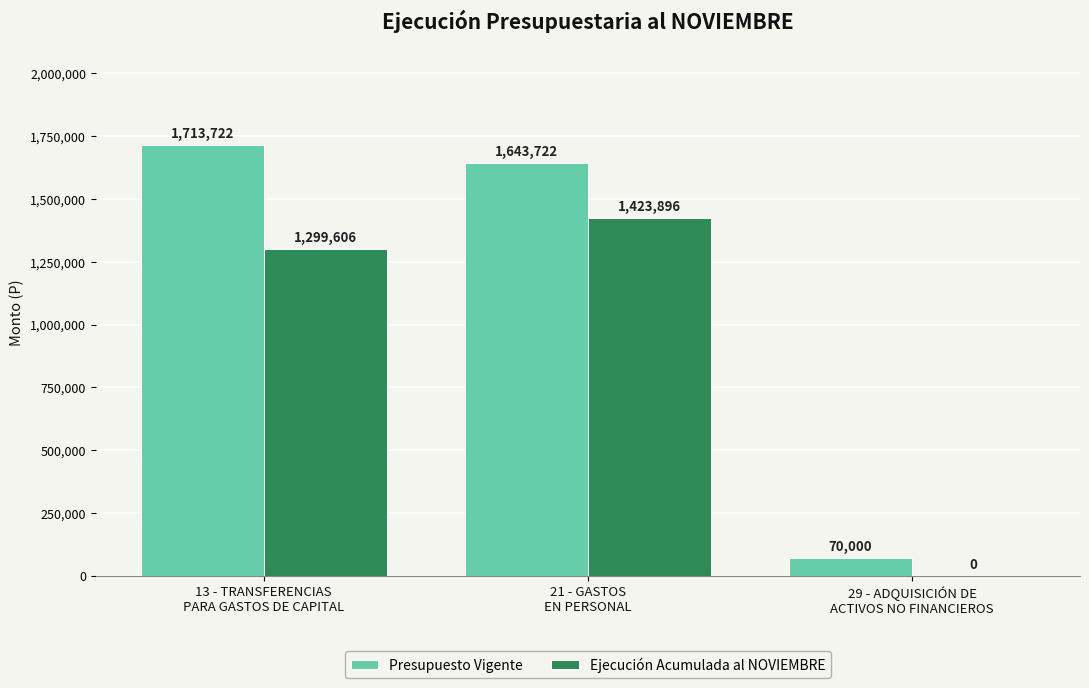

Reading left to right, what are all the values shown in this chart?

Presupuesto Vigente: 13 - TRANSFERENCIAS
PARA GASTOS DE CAPITAL=1713722	21 - GASTOS
EN PERSONAL=1643722	29 - ADQUISICIÓN DE
ACTIVOS NO FINANCIEROS=70000
Ejecución Acumulada al NOVIEMBRE: 13 - TRANSFERENCIAS
PARA GASTOS DE CAPITAL=1299606	21 - GASTOS
EN PERSONAL=1423896	29 - ADQUISICIÓN DE
ACTIVOS NO FINANCIEROS=0